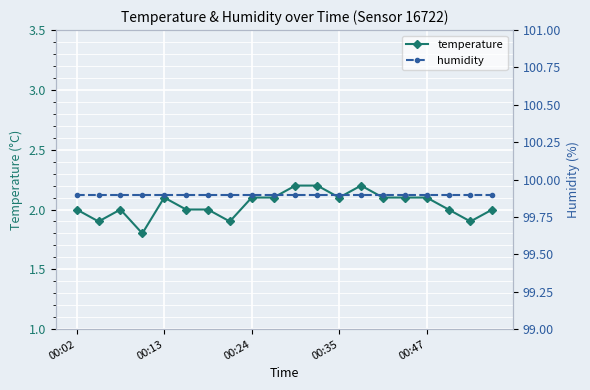

Rank the series by their maximum value, from highest to lowest.

humidity, temperature